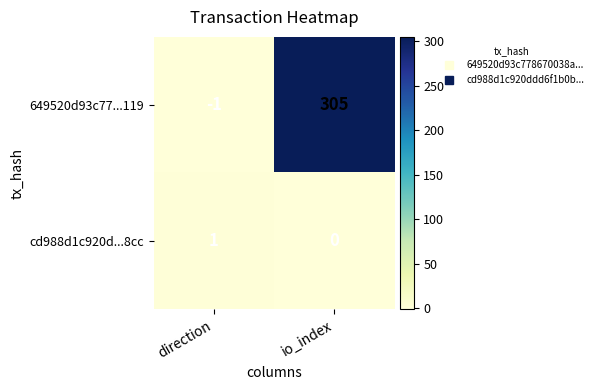

What is the minimum value shown in the chart?

-1